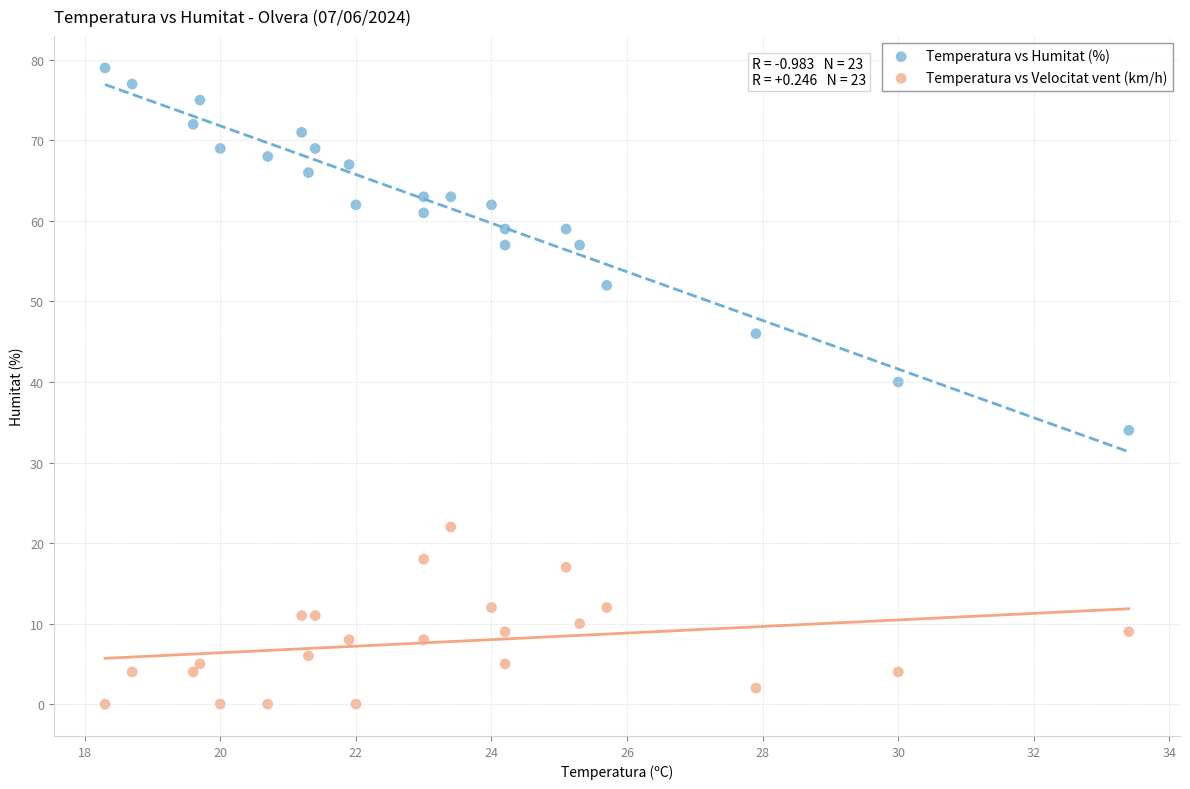

Which series contains the lowest Y value?

Temperatura vs Velocitat vent (km/h)